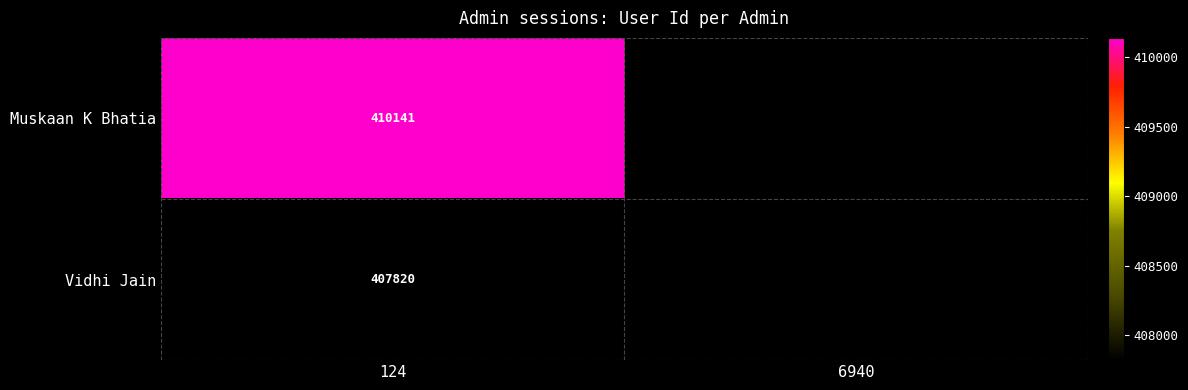

True or false: Muskaan K Bhatia has a value of 604049 at 124.

False